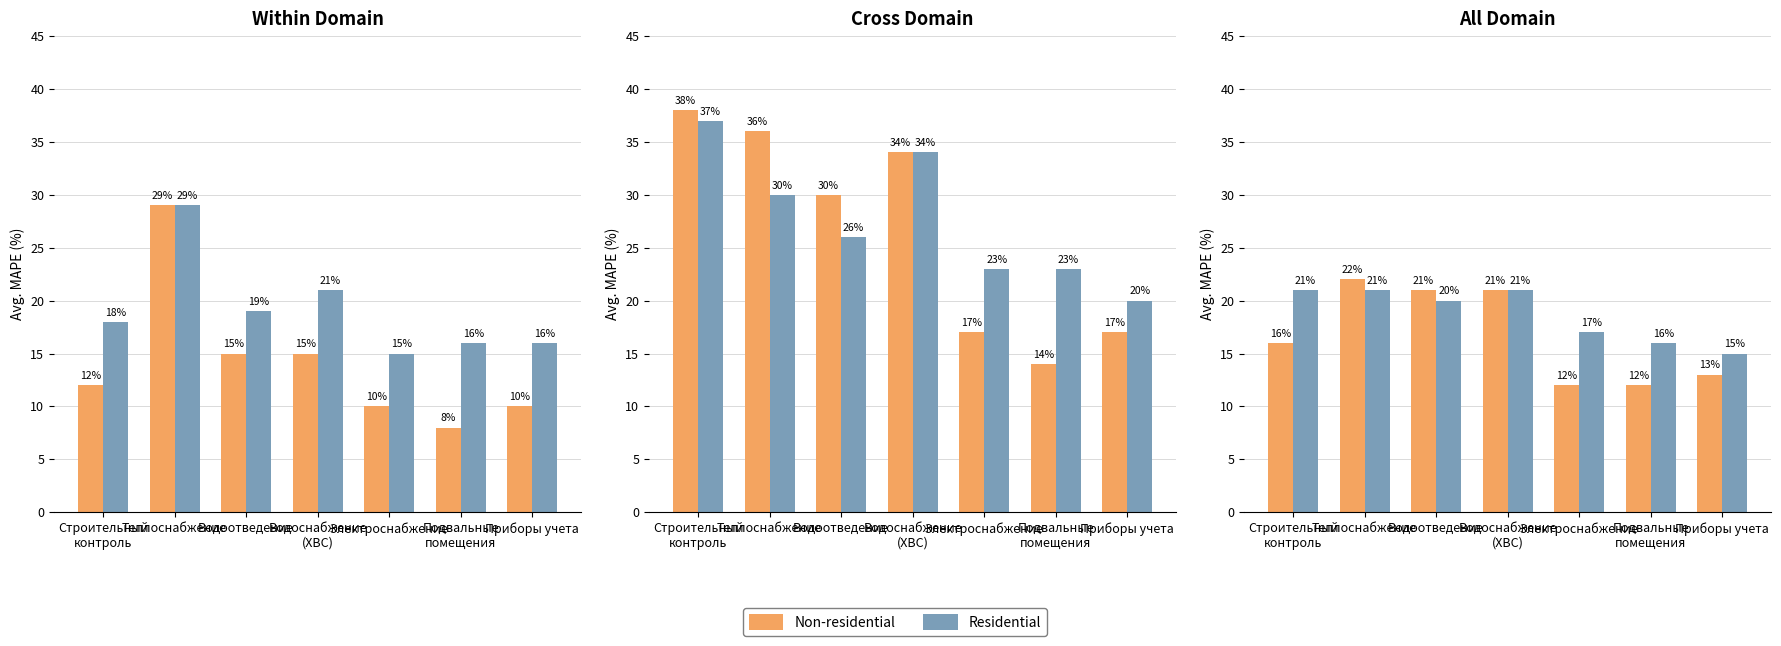

What is the approximate value of Residential at Водоотведение?

20